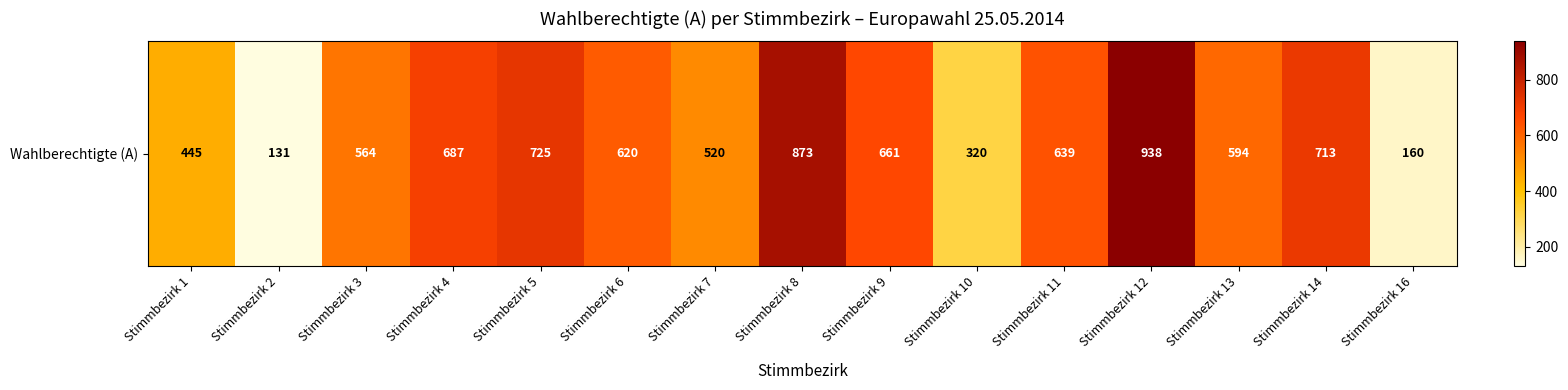

What is the difference between the maximum and minimum values?

807